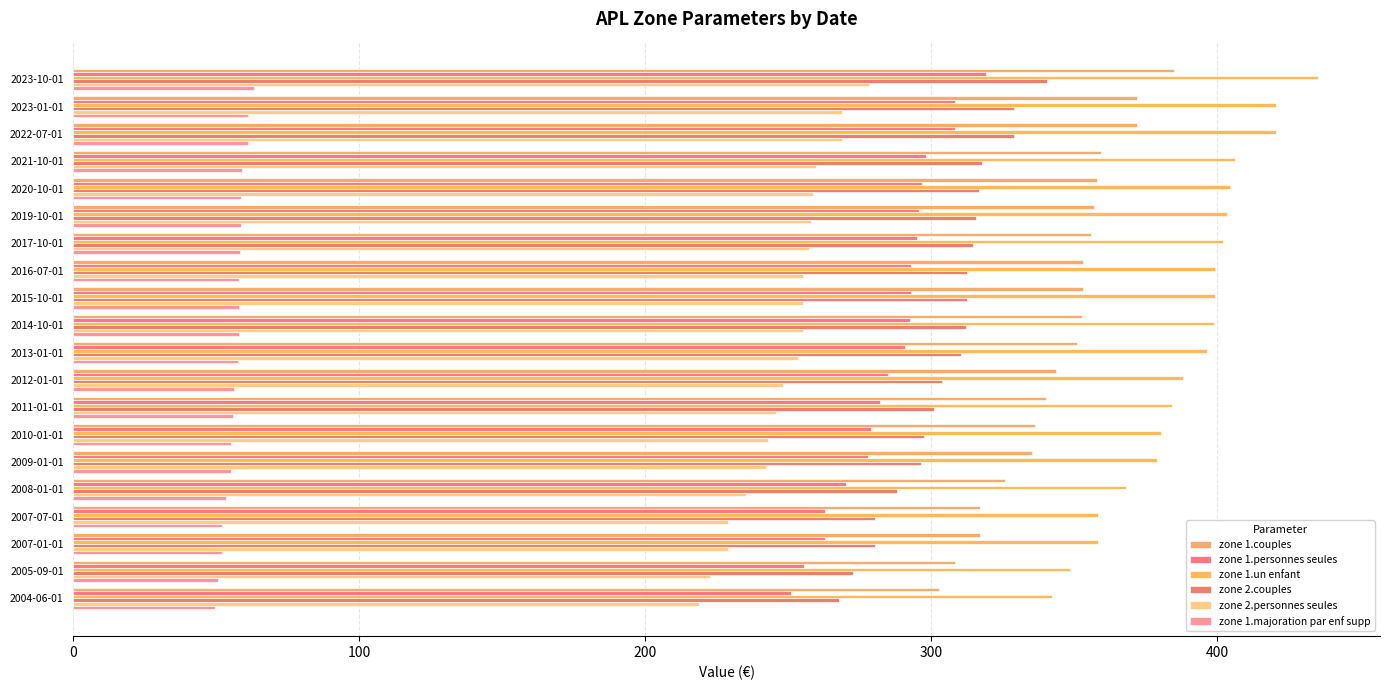

How many data points in zone 1.un enfant are above 398?

10